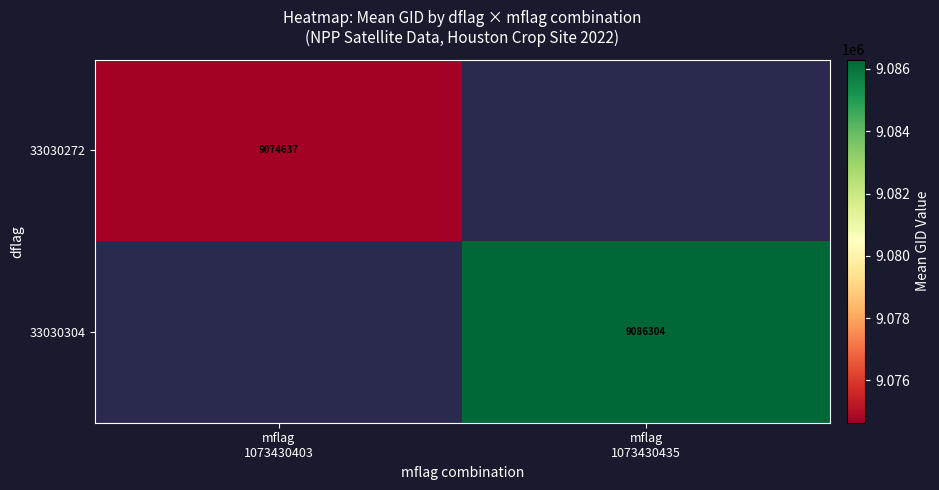

Where does the 33030304 series first go above 9086303?

mflag 1073430435